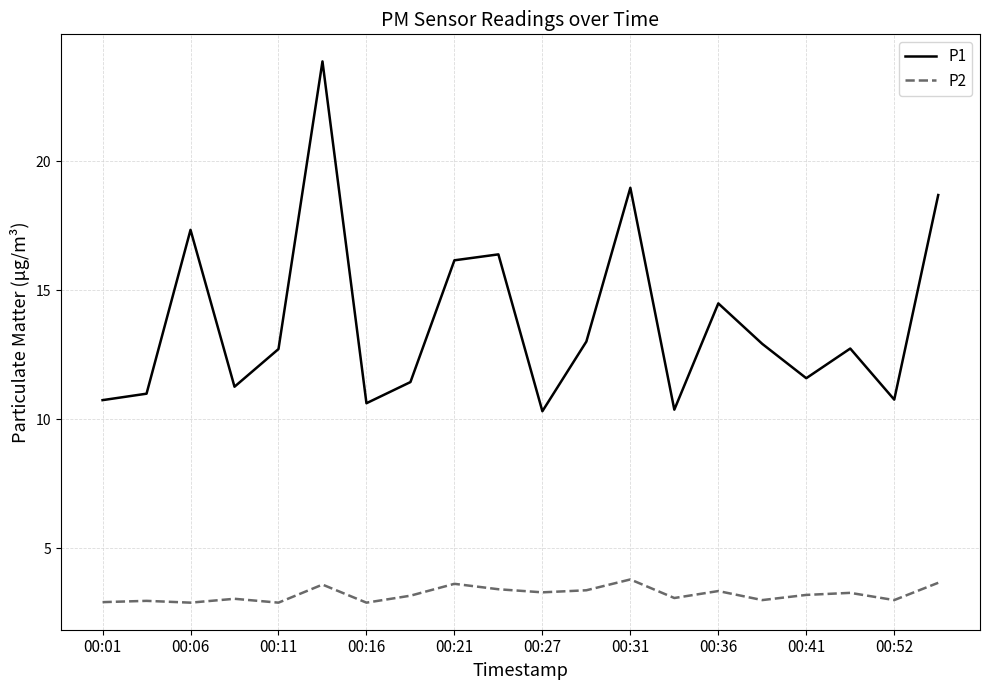

Which series has the widest spread of values?

P1